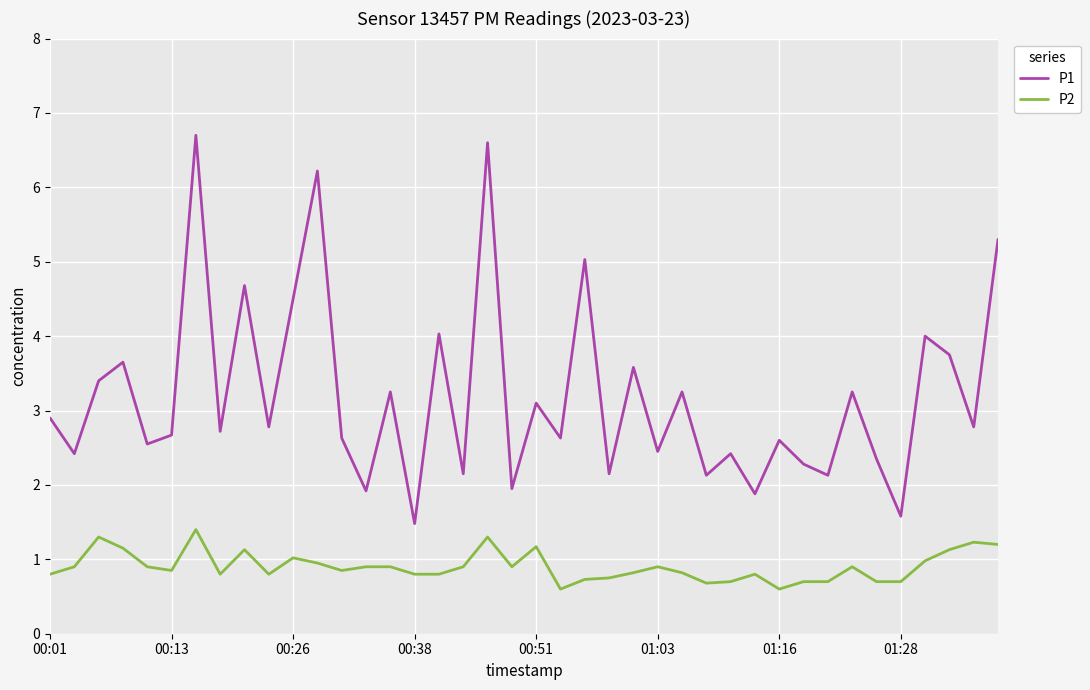

How many lines are shown in the chart?

2